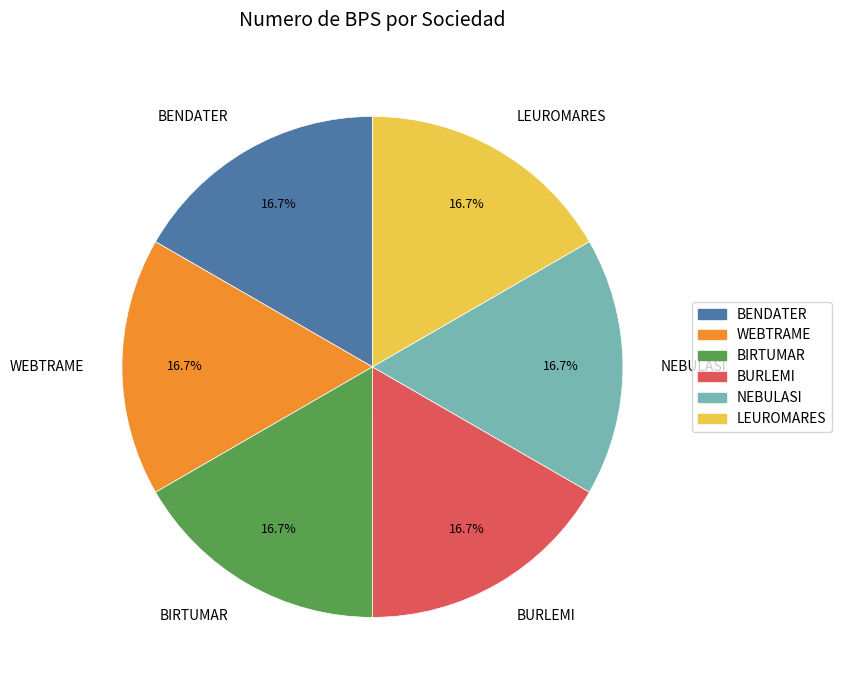

Is it true that LEUROMARES is 24% of the pie?

False